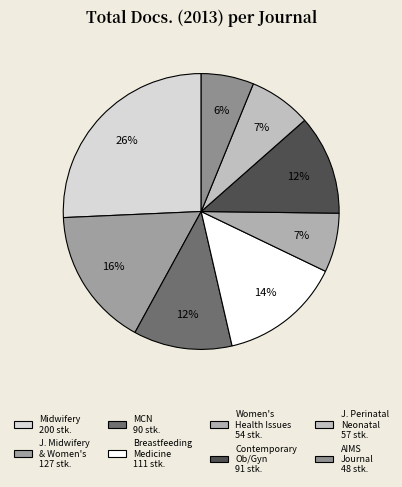

Is there a majority slice in this chart?

No